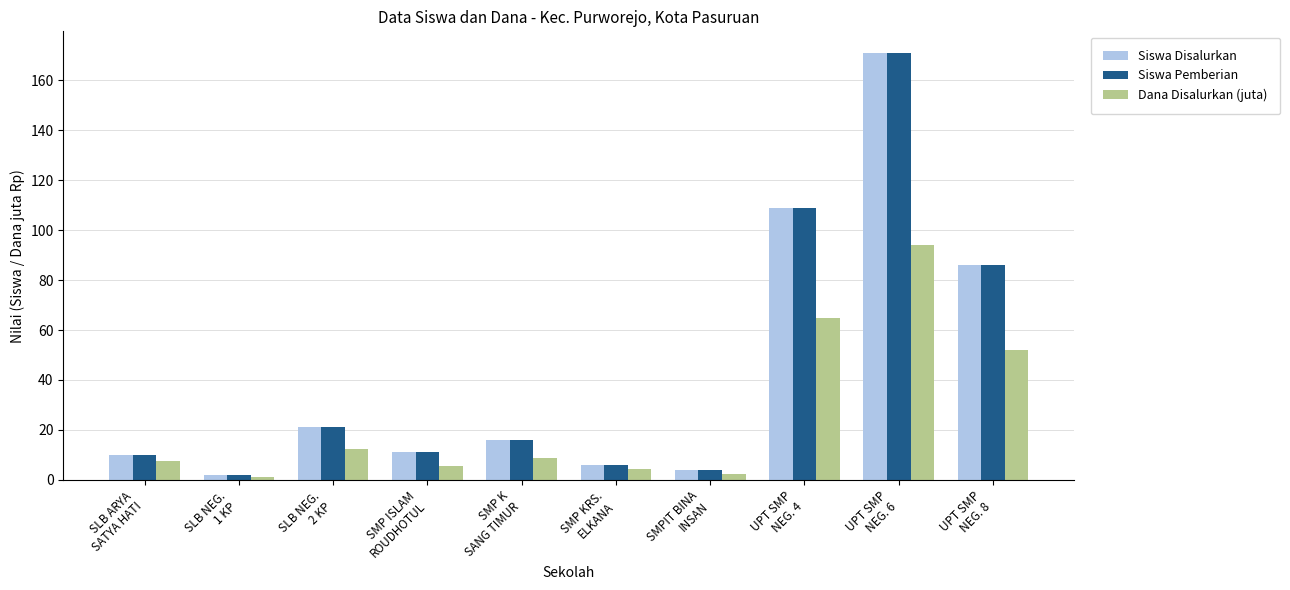

What is the total value across all series at UPT SMP
NEG. 8?

224.1